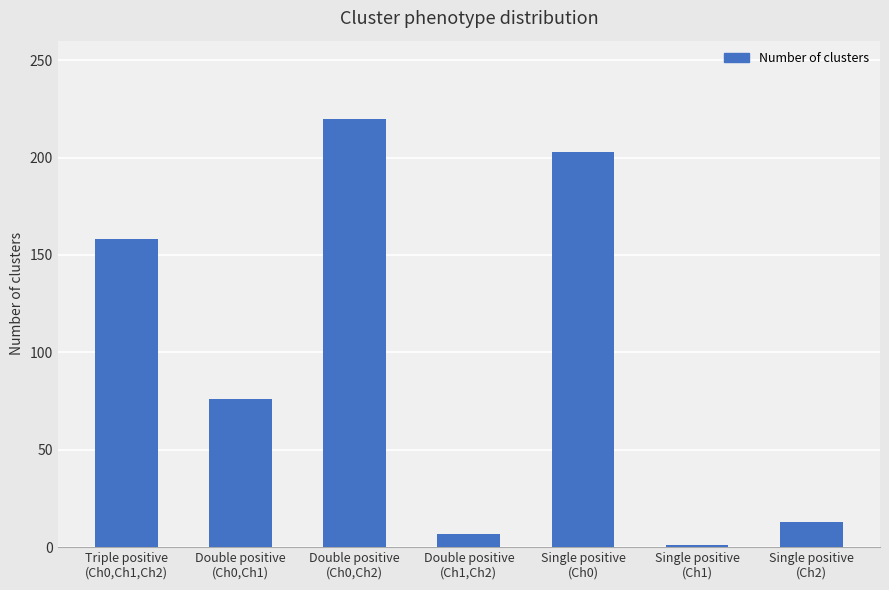

Rank the categories by value from lowest to highest.

Single positive
(Ch1), Double positive
(Ch1,Ch2), Single positive
(Ch2), Double positive
(Ch0,Ch1), Triple positive
(Ch0,Ch1,Ch2), Single positive
(Ch0), Double positive
(Ch0,Ch2)